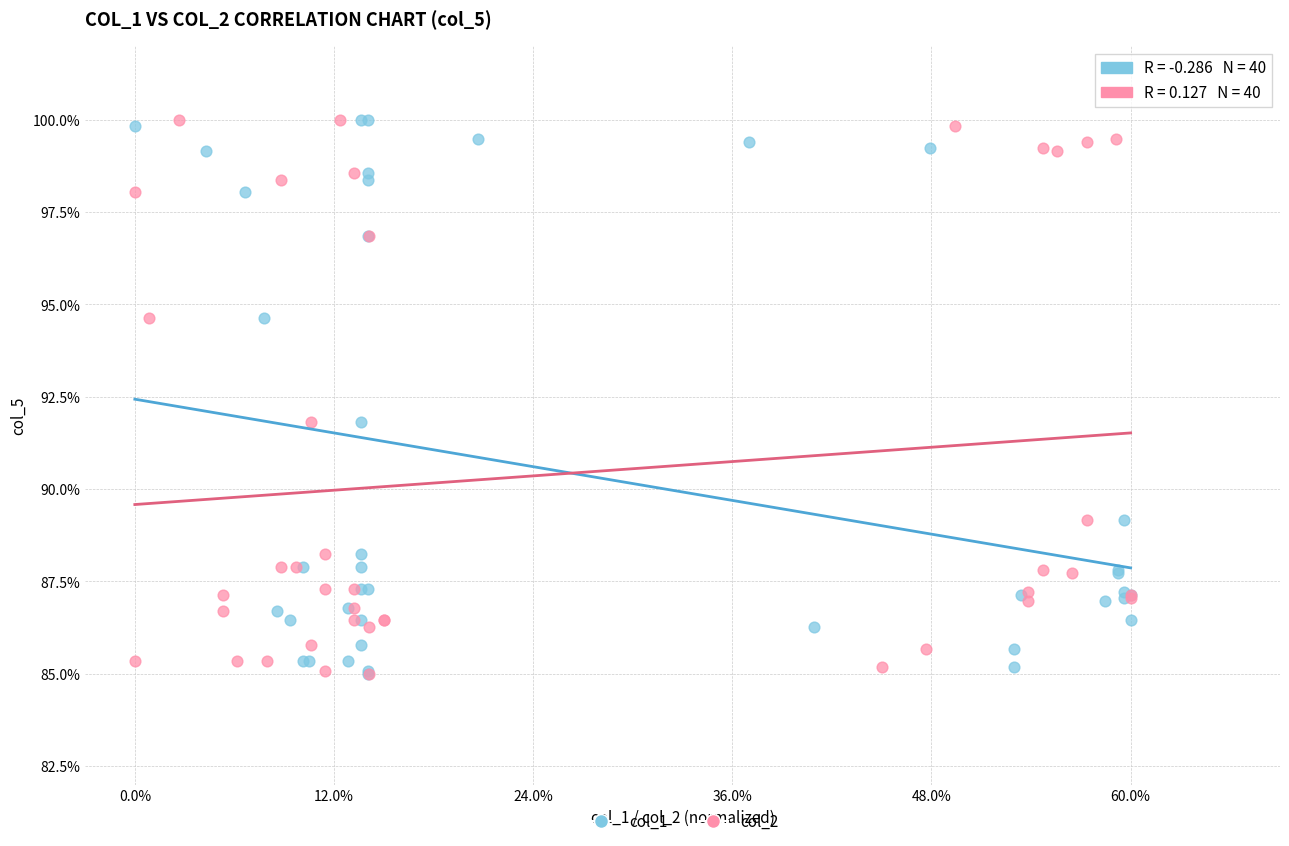

What are all the series names shown in the legend?

col_1, col_2